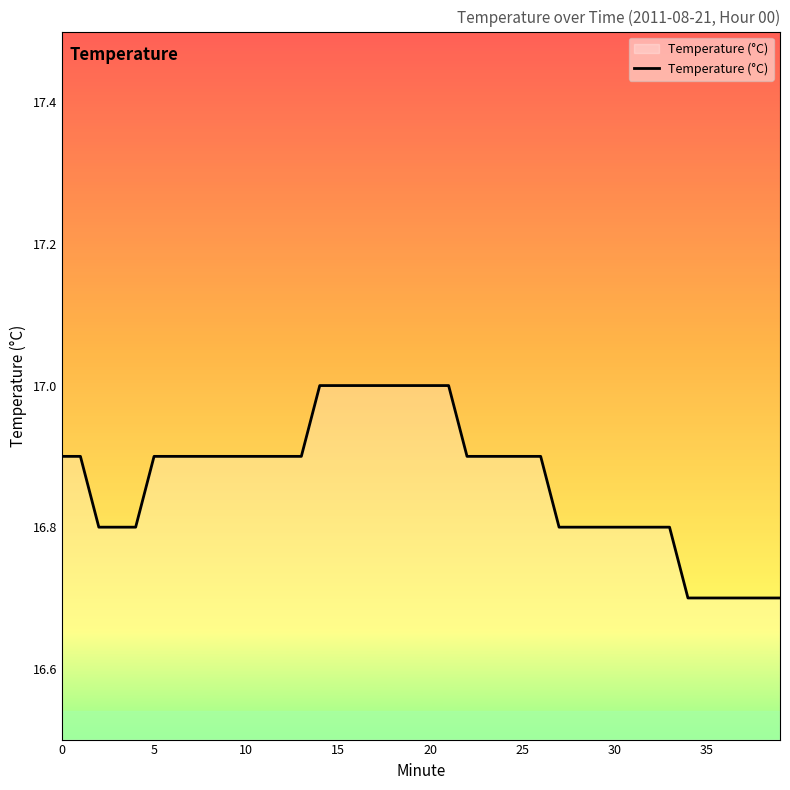

What is the sum of all values?

674.6